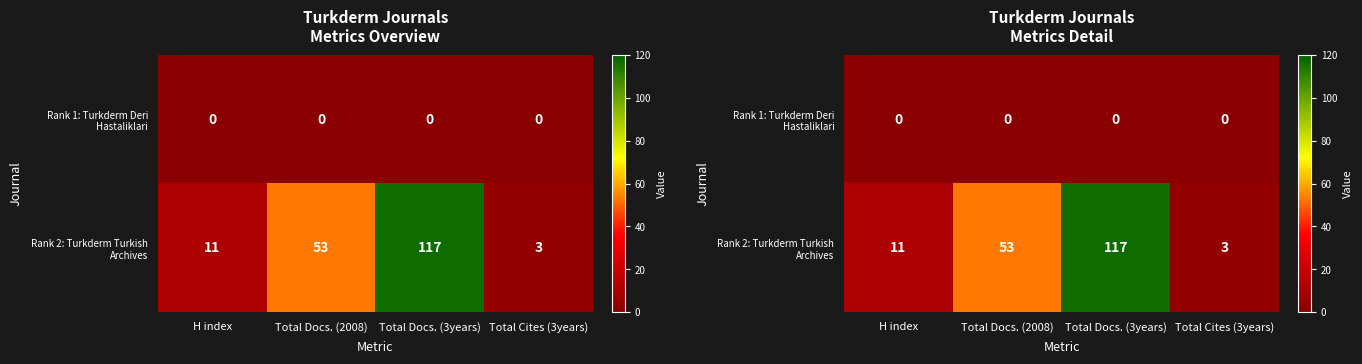

Which series has the largest total across all categories?

Rank 2: Turkderm Turkish Archives